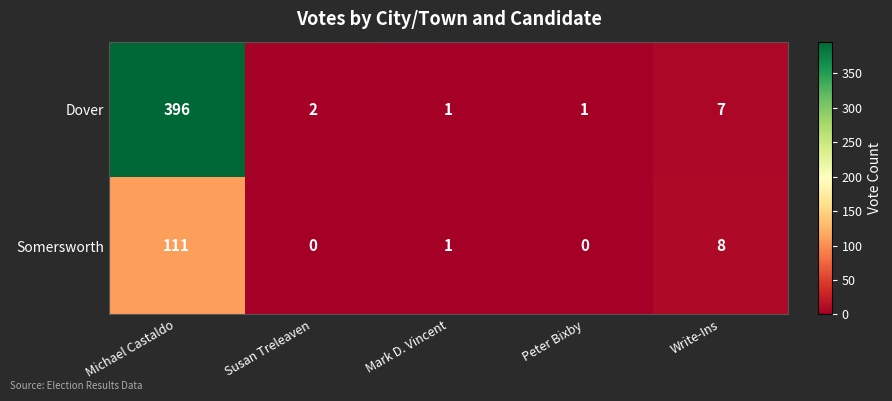

Rank the series by their average value, from lowest to highest.

Somersworth, Dover